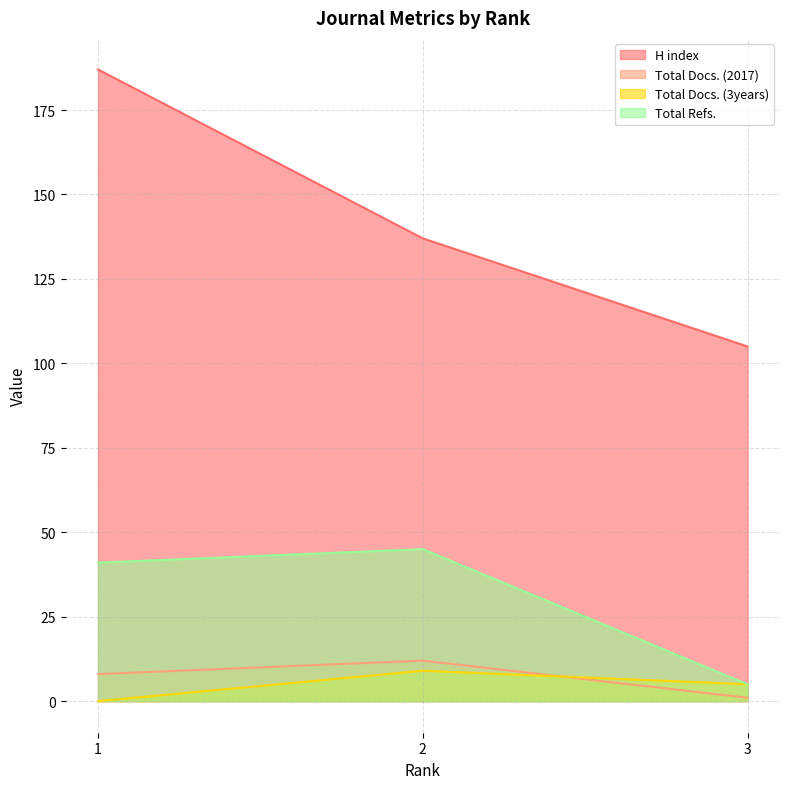

The H index series shows 62 at 1. True or false?

False